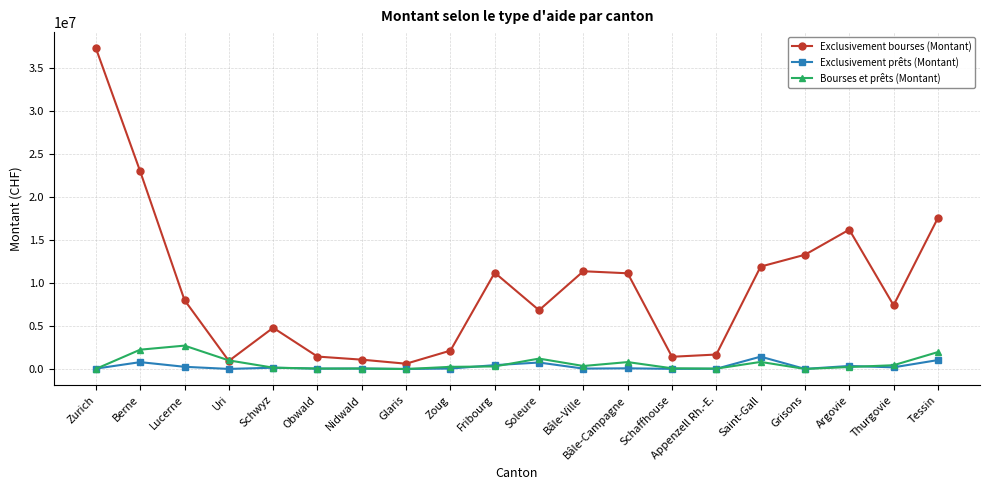

The Exclusivement bourses (Montant) series shows 4797740 at Schwyz. True or false?

True